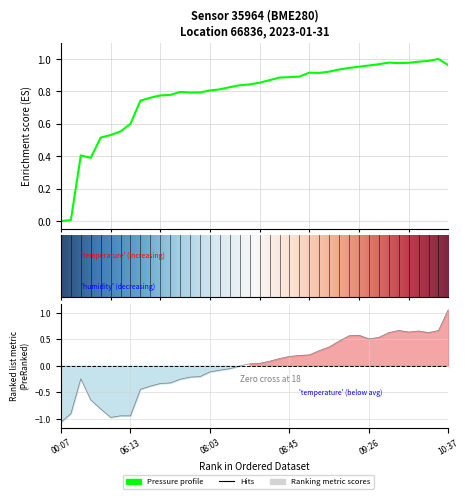

In temperature, how many points are lower than both neighbors (excluding endpoints)?

4